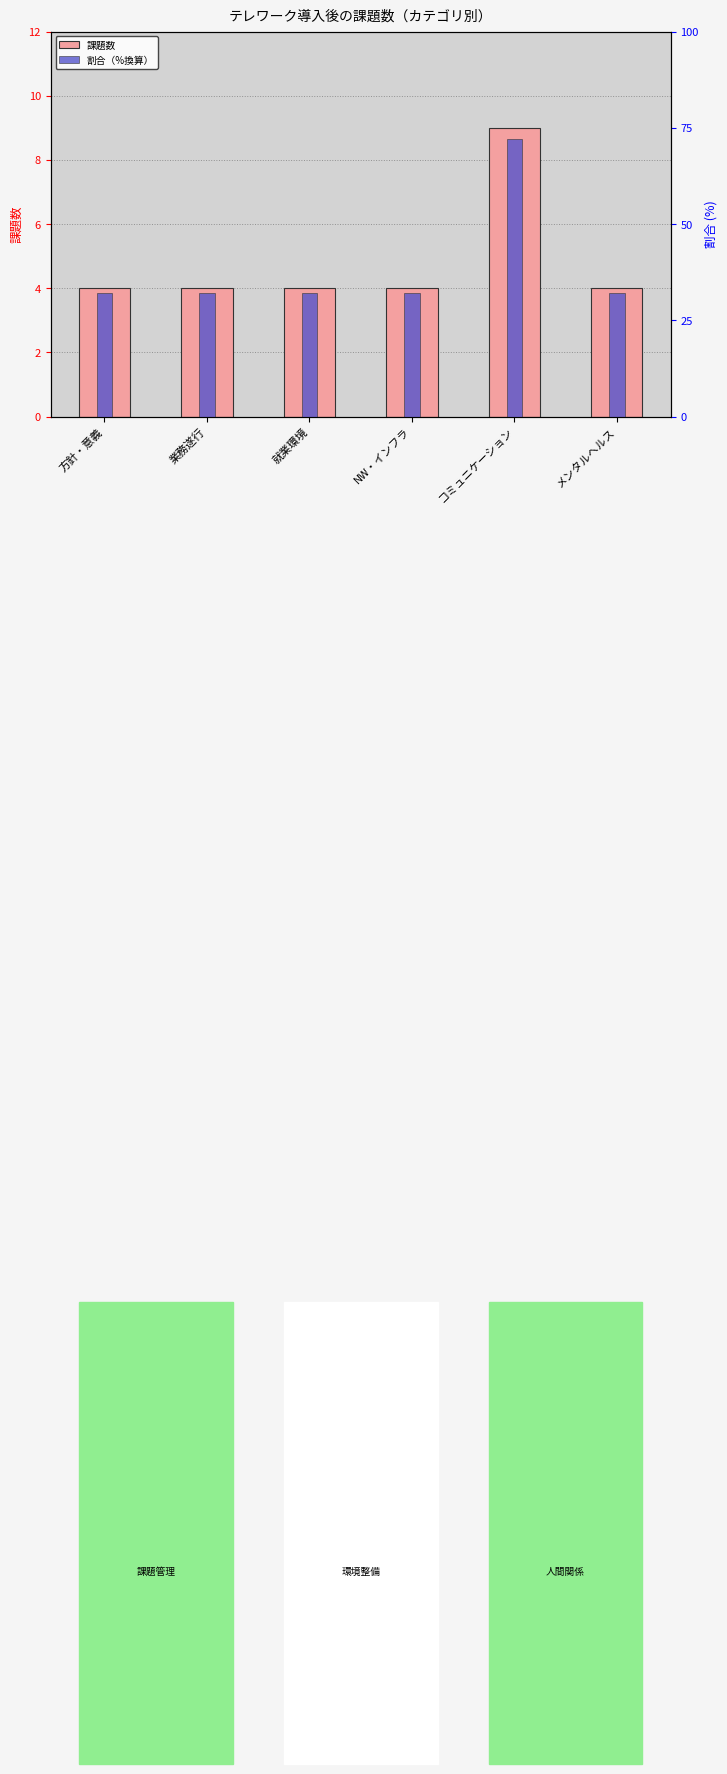

Which series has the largest total across all categories?

割合（%換算）